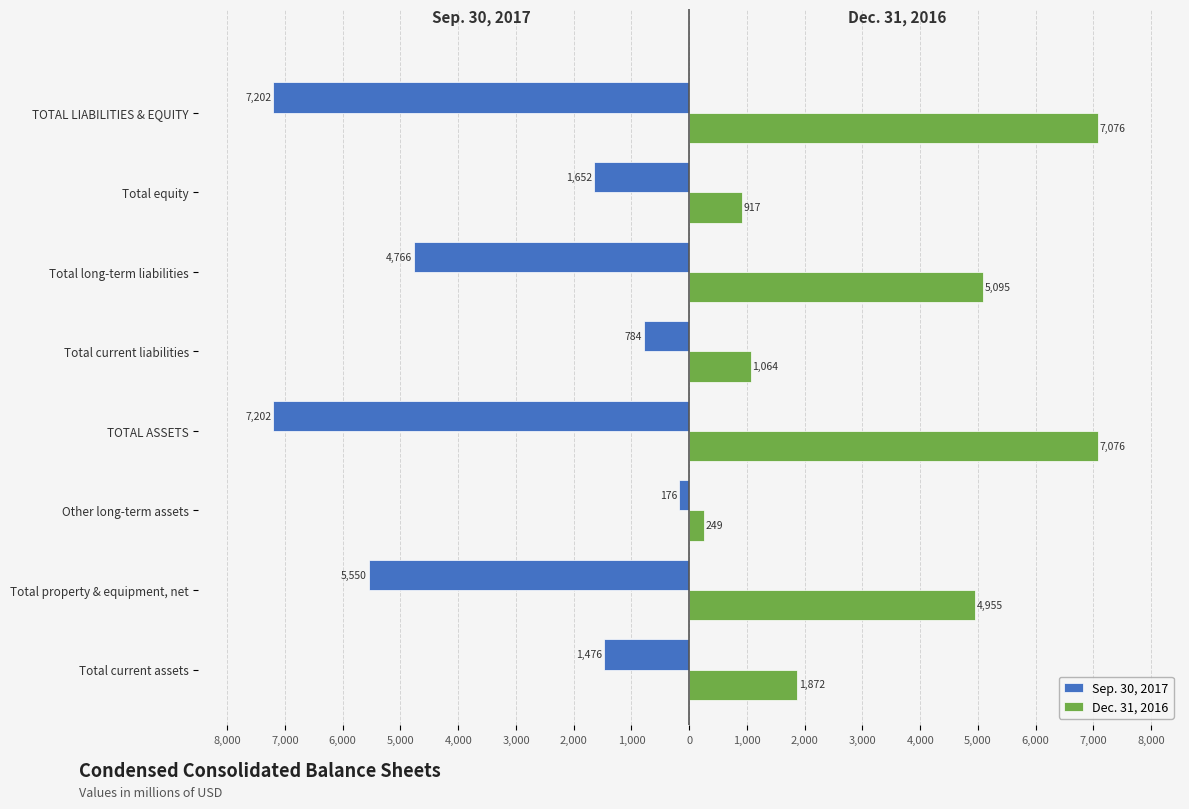

What are all the series names shown in the legend?

Sep. 30, 2017, Dec. 31, 2016